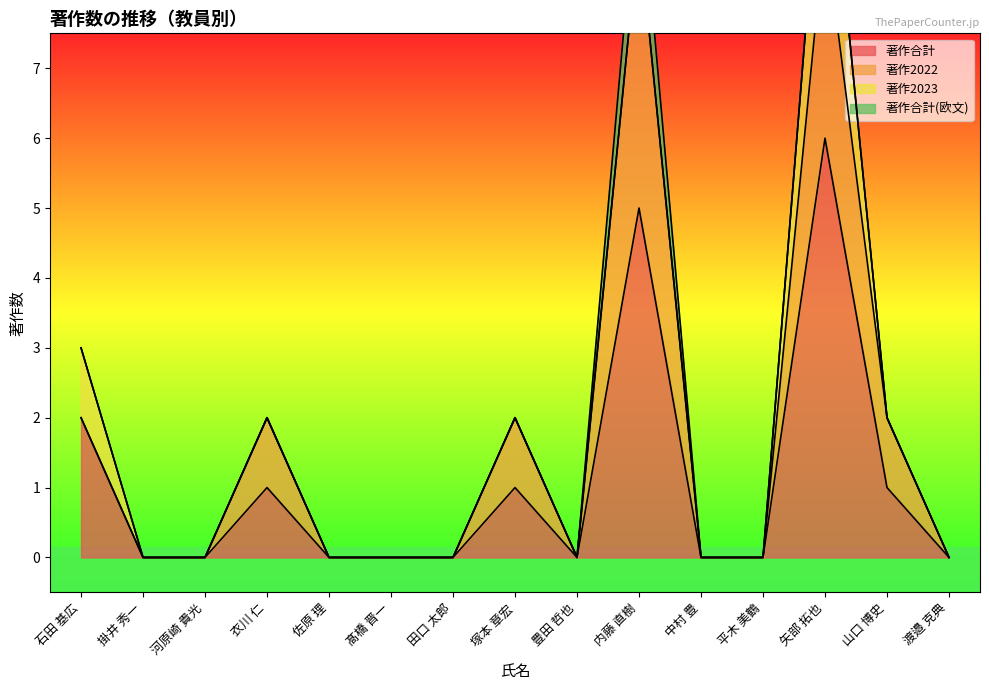

True or false: 著作合計 has a value of 0 at 渡邉 克典.

True